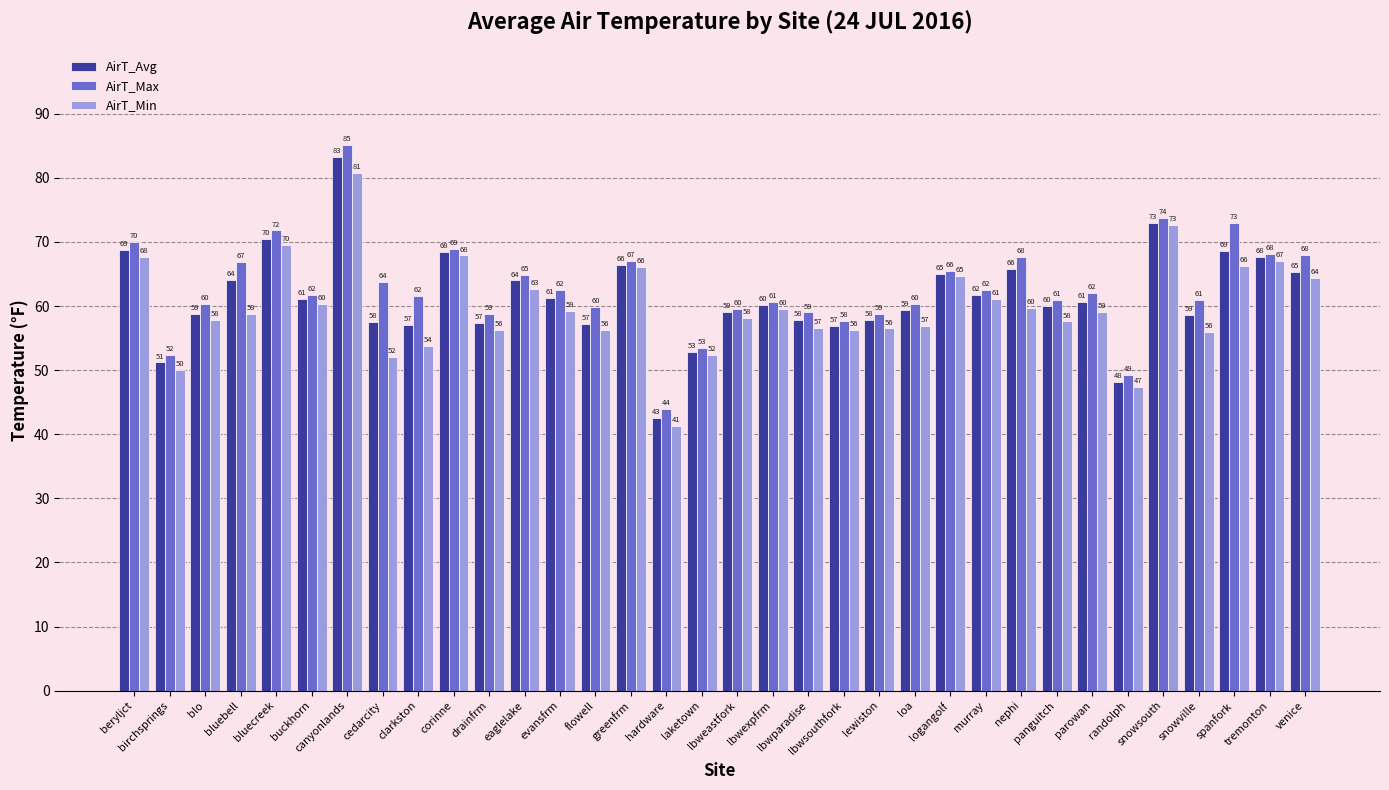

How many groups of bars are there?

34